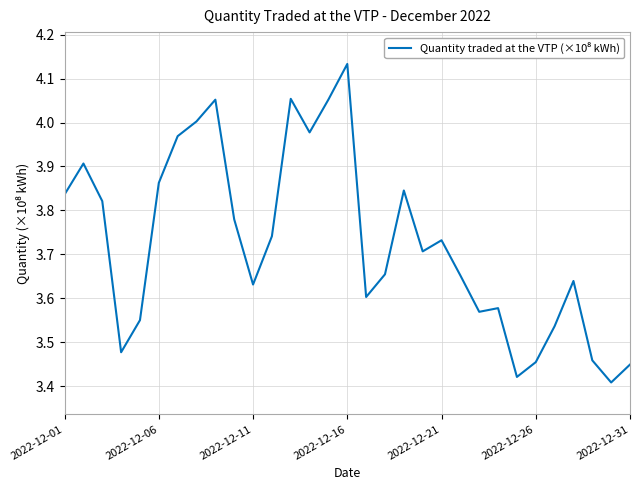

What is the average value?

3.7